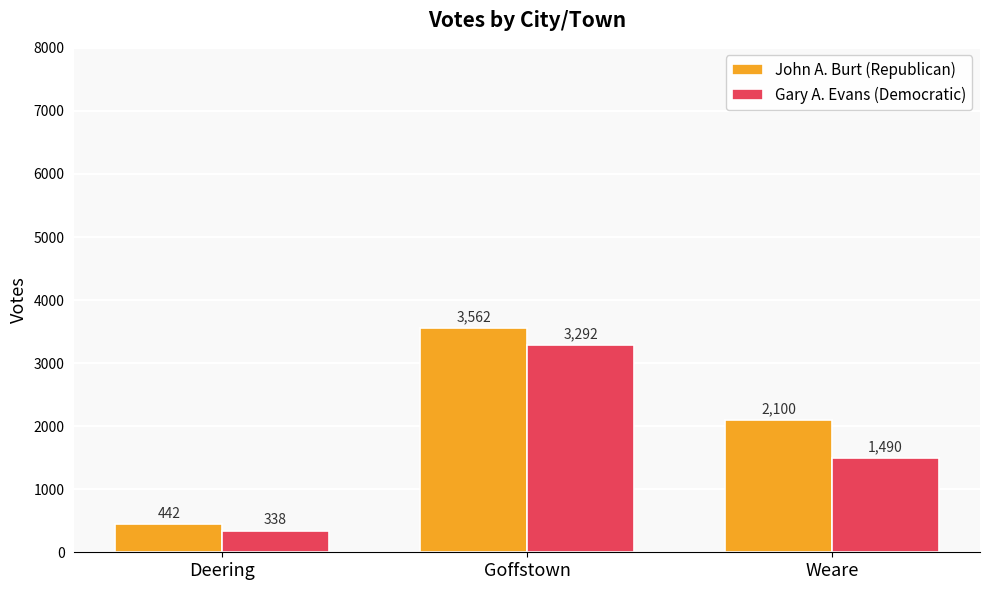

Count the number of categories in the chart.

3